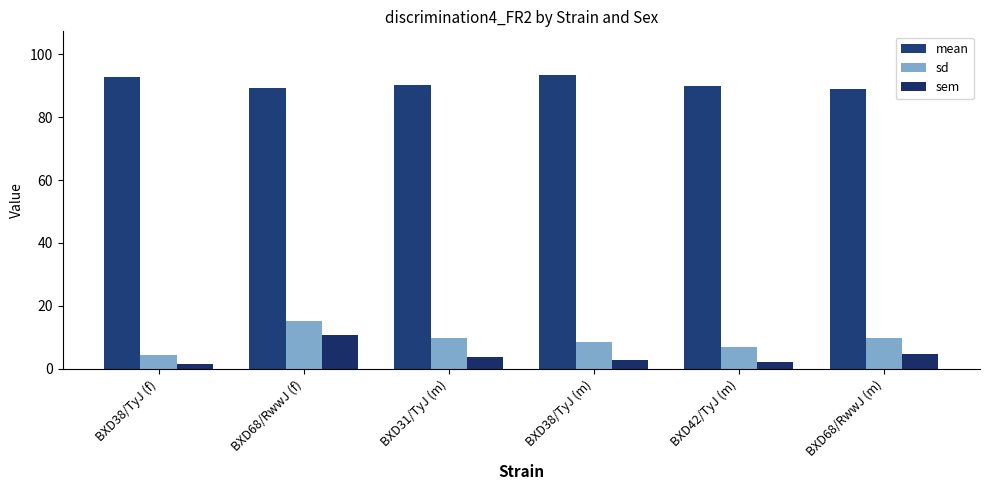

What value does the mean series have at BXD38/TyJ (m)?

93.3